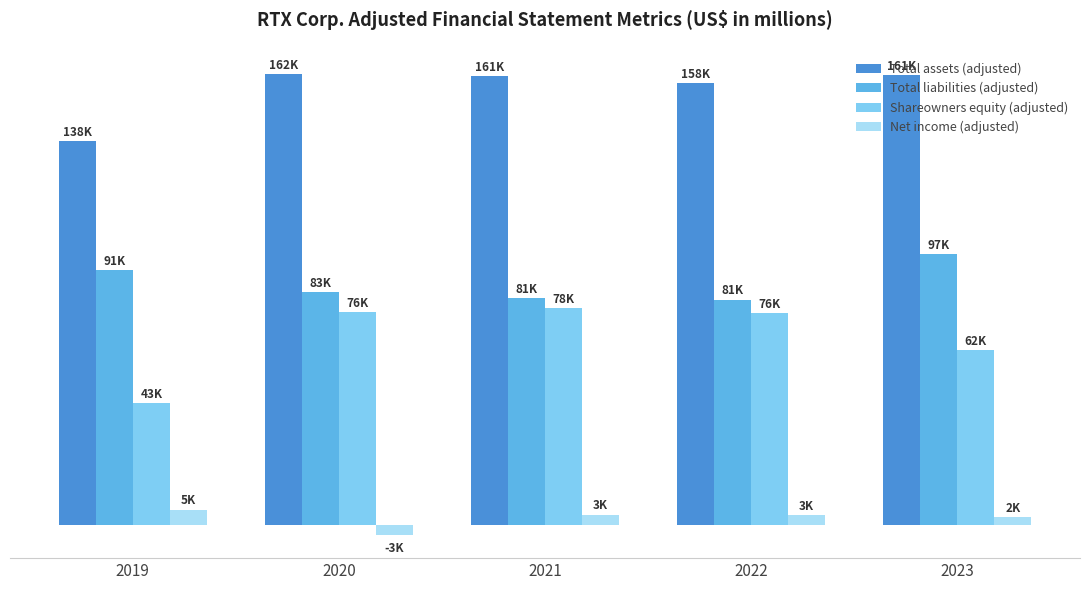

What is the difference between the maximum and minimum values in the Net income (adjusted) series?

9190